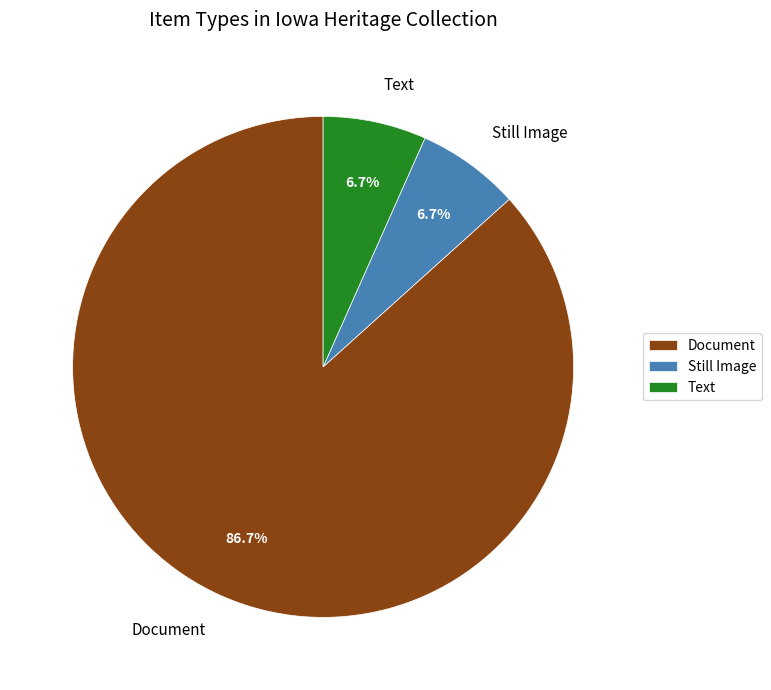

How many segments does this pie chart have?

3